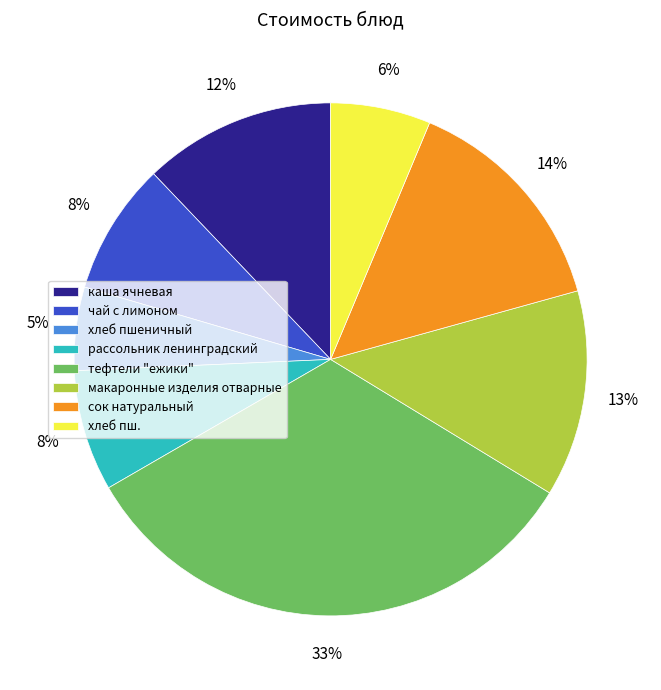

Which slice is the smallest?

хлеб пшеничный